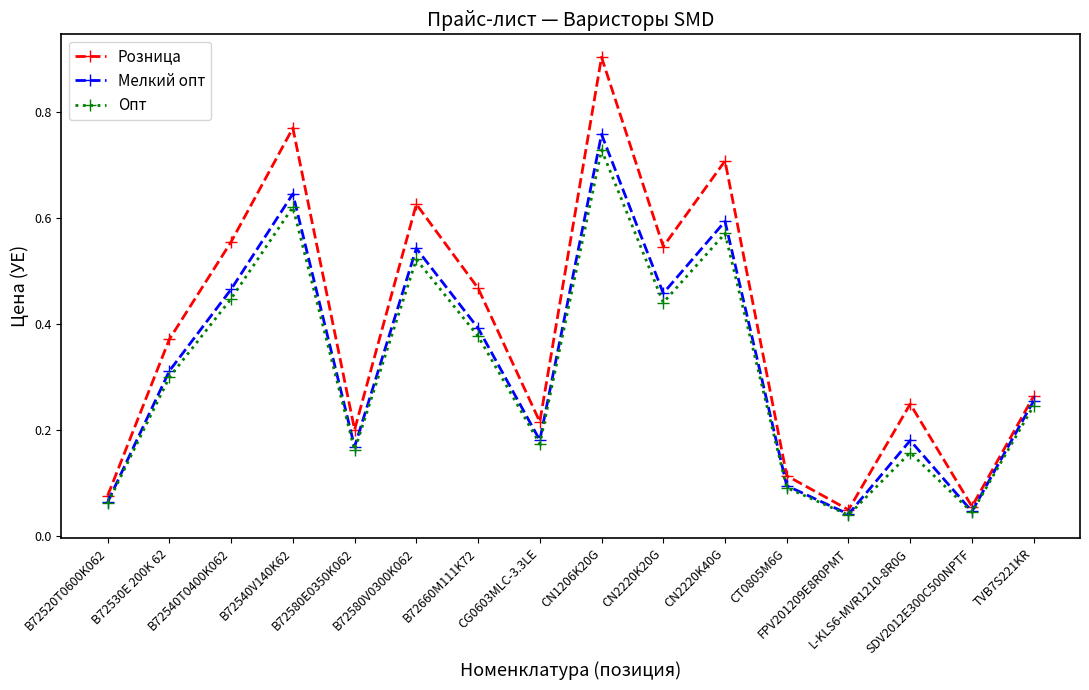

Count the number of categories in the chart.

16